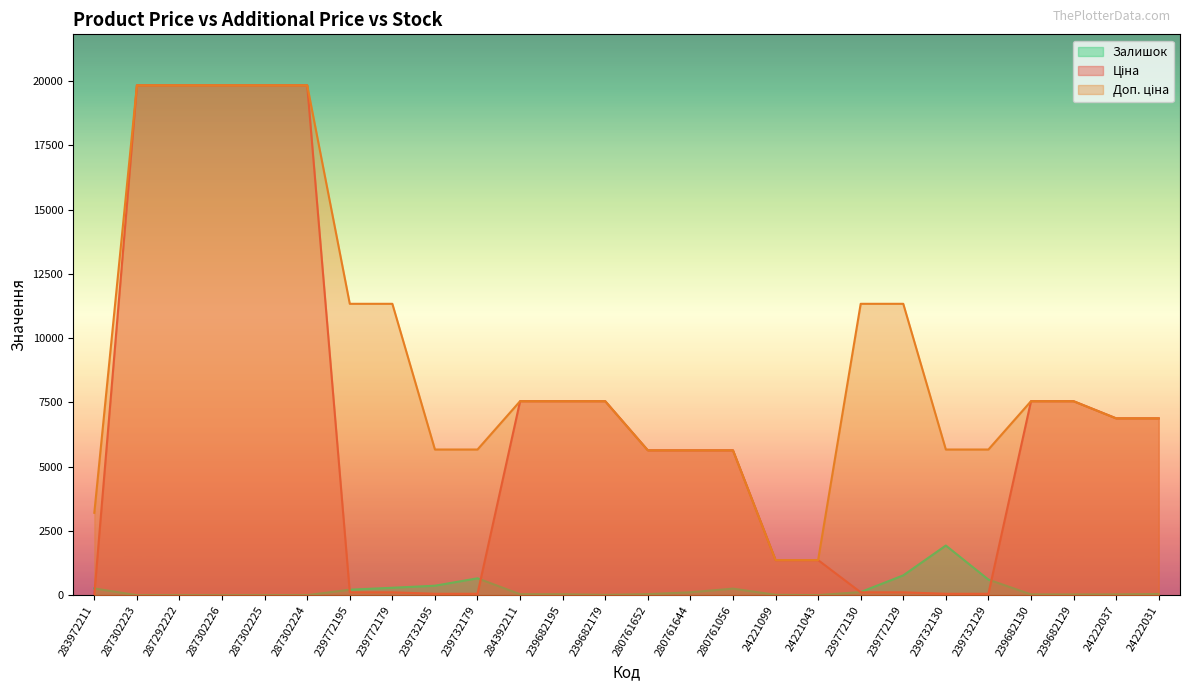

True or false: Ціна has a value of 113.3 at 239772129.

True